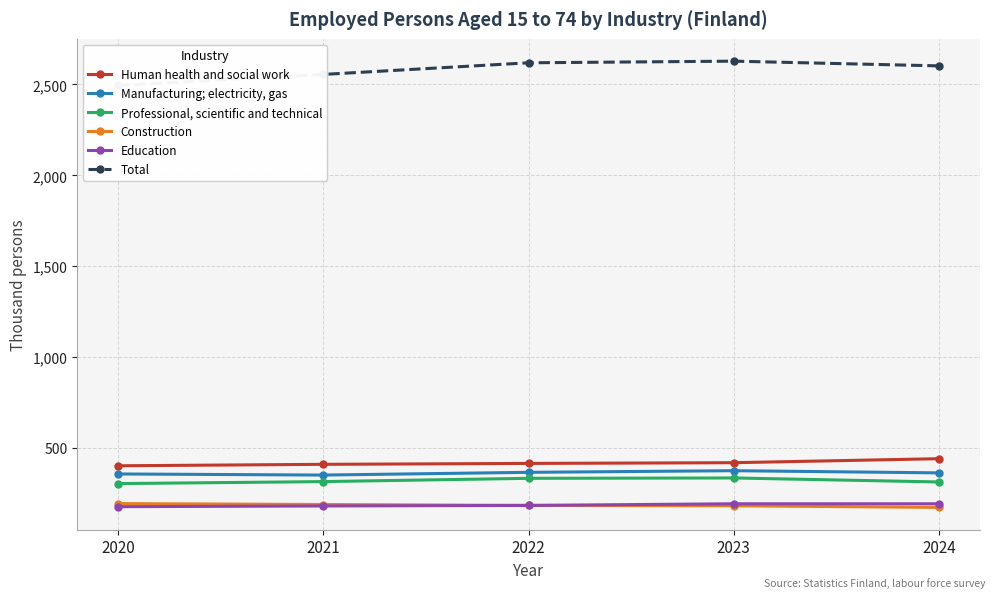

True or false: Human health and social work and Education intersect in this chart.

False